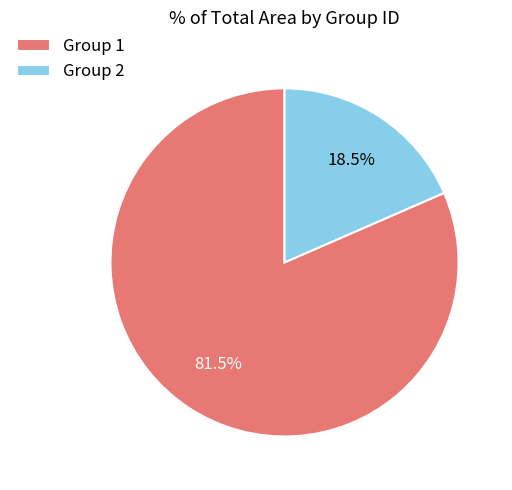

Rank the categories by value from highest to lowest.

Group 1, Group 2